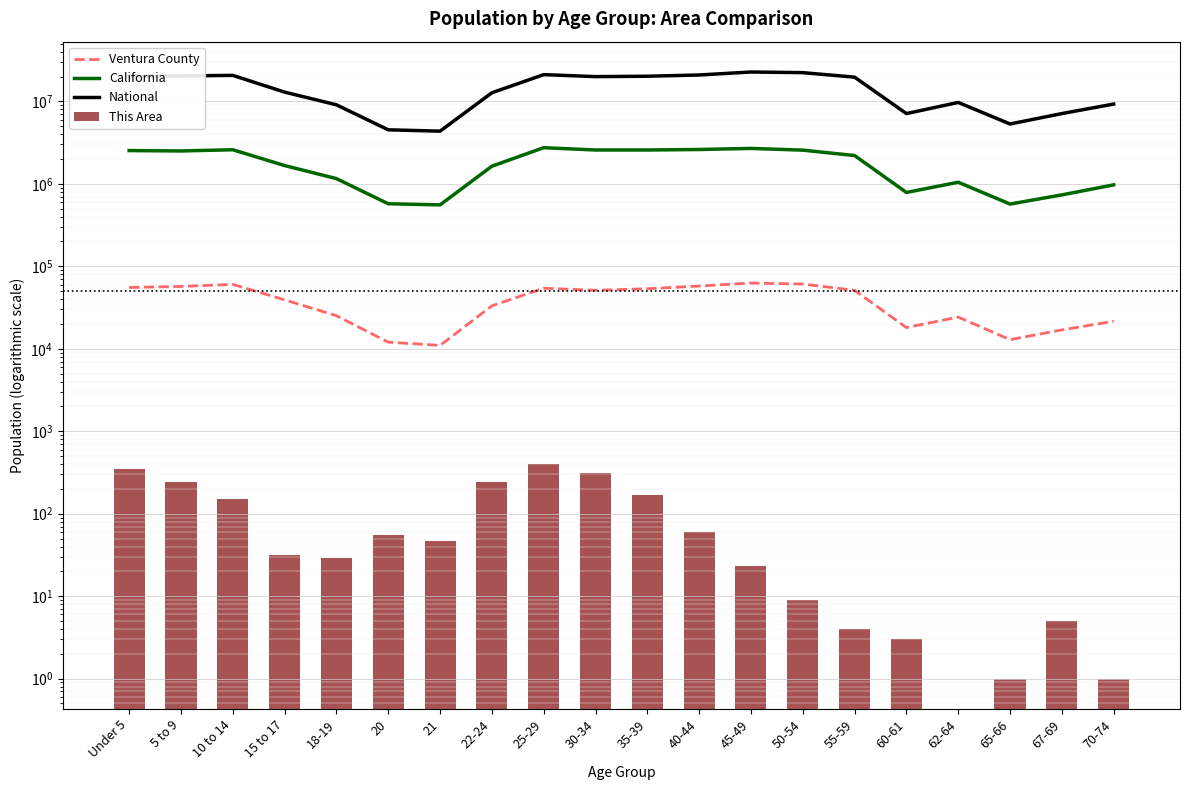

Reading left to right, transcribe all the data shown in this chart.

Ventura County: Under 5=55336	5 to 9=56970	10 to 14=60390	15 to 17=39219	18-19=25188	20=12031	21=10987	22-24=33165	25-29=54253	30-34=51207	35-39=53448	40-44=57635	45-49=62731	50-54=60973	55-59=51164	60-61=18087	62-64=24225	65-66=12895	67-69=16939	70-74=21562
California: Under 5=2531333	5 to 9=2505839	10 to 14=2590930	15 to 17=1666938	18-19=1157002	20=573642	21=555775	22-24=1636532	25-29=2744409	30-34=2573468	35-39=2573579	40-44=2609131	45-49=2689819	50-54=2562552	55-59=2204296	60-61=786276	62-64=1045921	65-66=568817	67-69=734741	70-74=971778
National: Under 5=20201362	5 to 9=20348657	10 to 14=20677194	15 to 17=12954254	18-19=9086089	20=4519129	21=4354294	22-24=12712576	25-29=21101849	30-34=19962099	35-39=20179642	40-44=20890964	45-49=22708591	50-54=22298125	55-59=19664805	60-61=7113727	62-64=9704197	65-66=5319902	67-69=7115361	70-74=9278166
This Area: Under 5=345	5 to 9=240	10 to 14=151	15 to 17=32	18-19=29	20=55	21=47	22-24=240	25-29=400	30-34=310	35-39=171	40-44=60	45-49=23	50-54=9	55-59=4	60-61=3	62-64=0	65-66=1	67-69=5	70-74=1